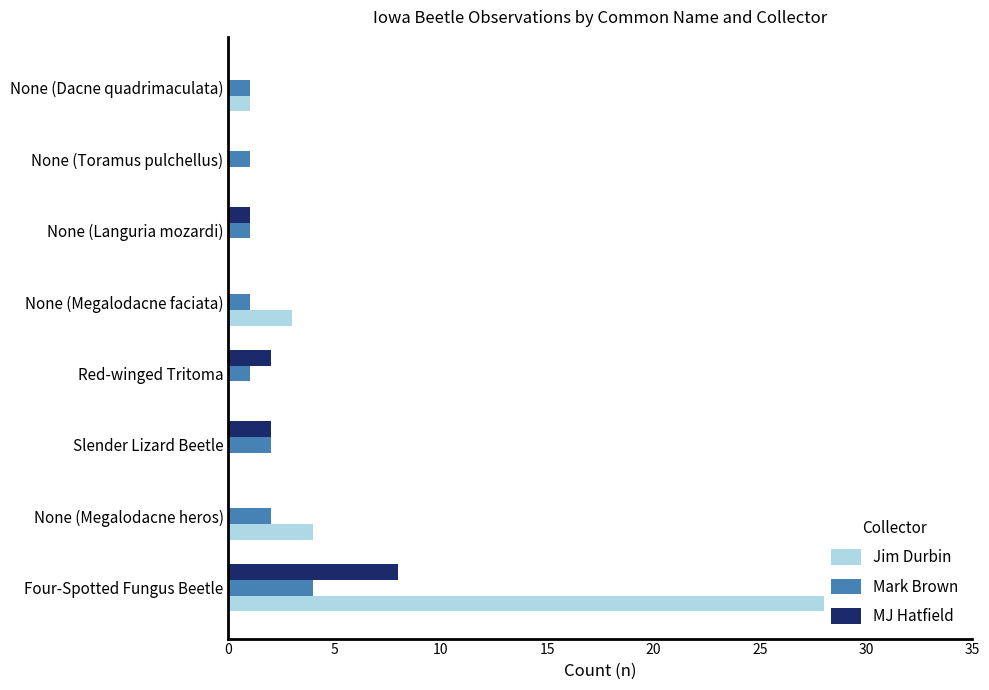

Where is Jim Durbin nearest to the value 14?

None (Megalodacne heros)